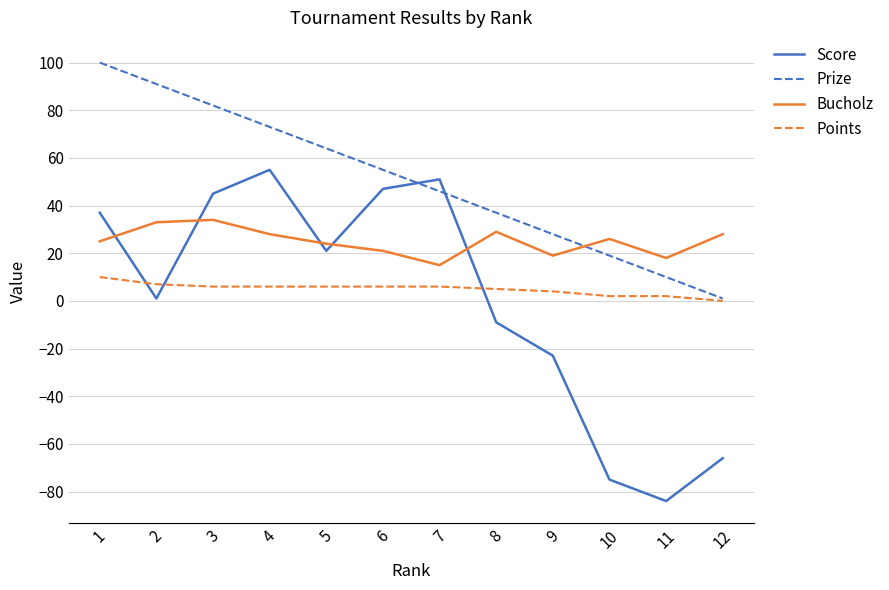

At which label does Score reach its peak?

4